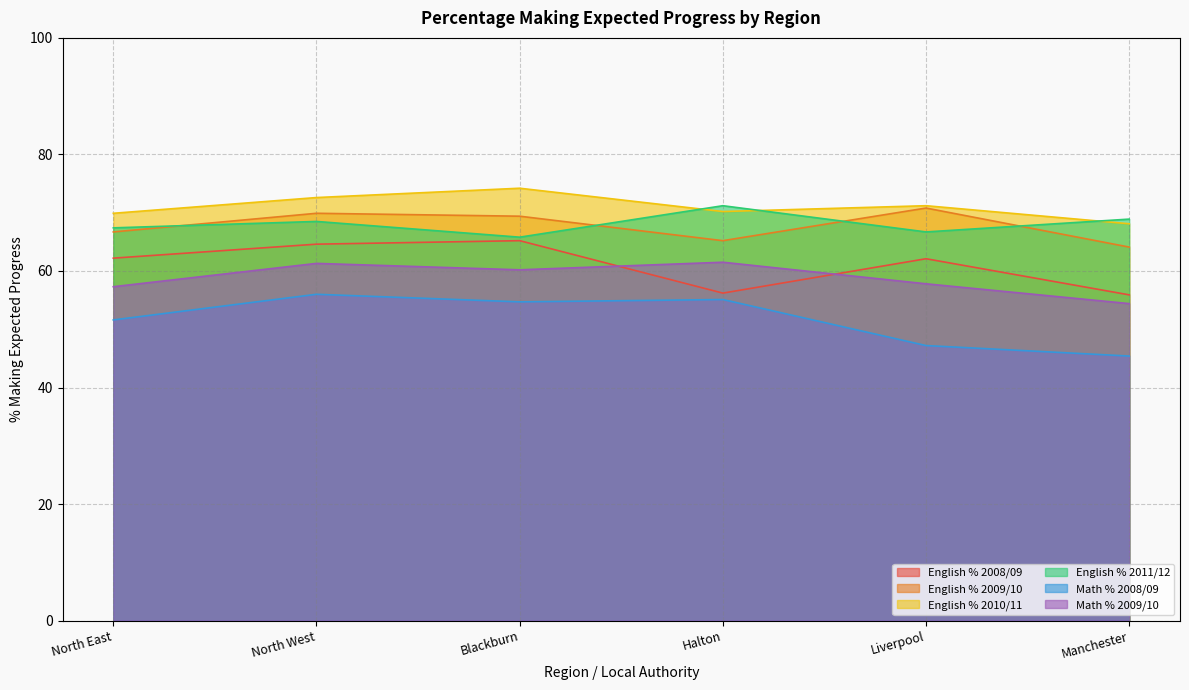

Where is the first local minimum for English % 2011/12?

Blackburn